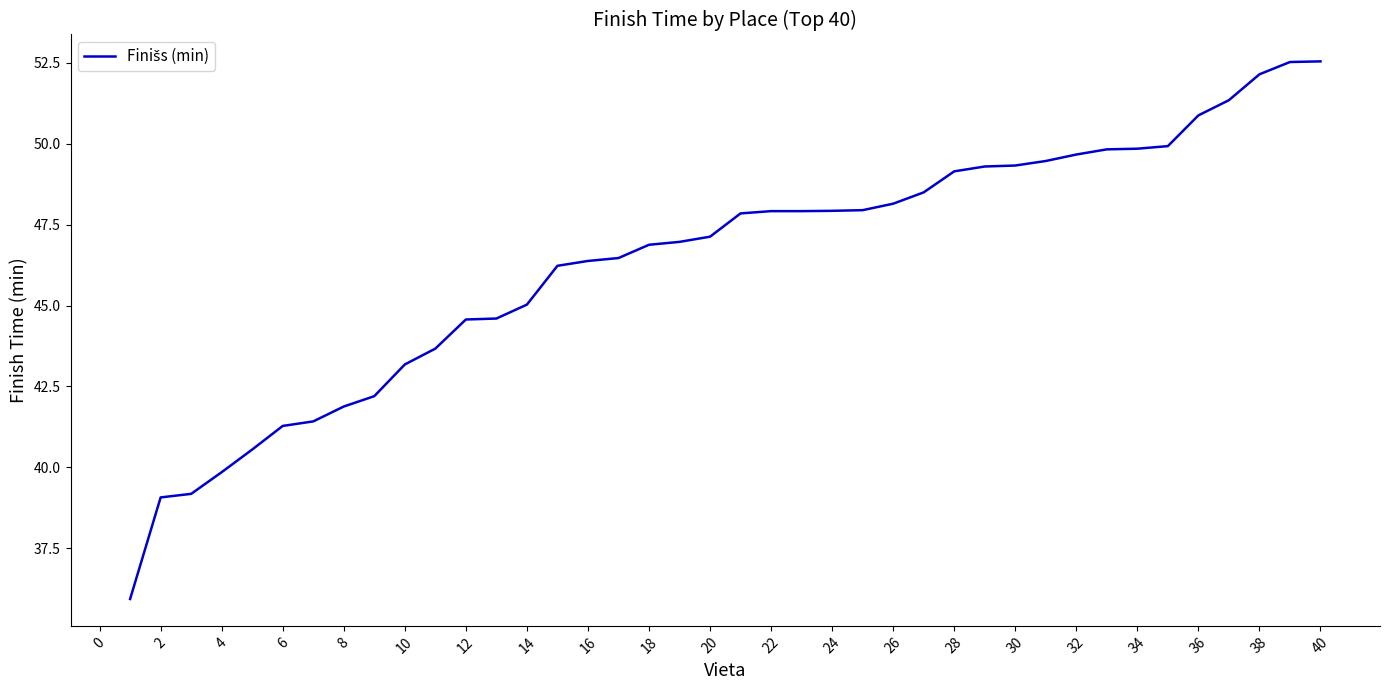

What is the minimum value shown in the chart?

35.9